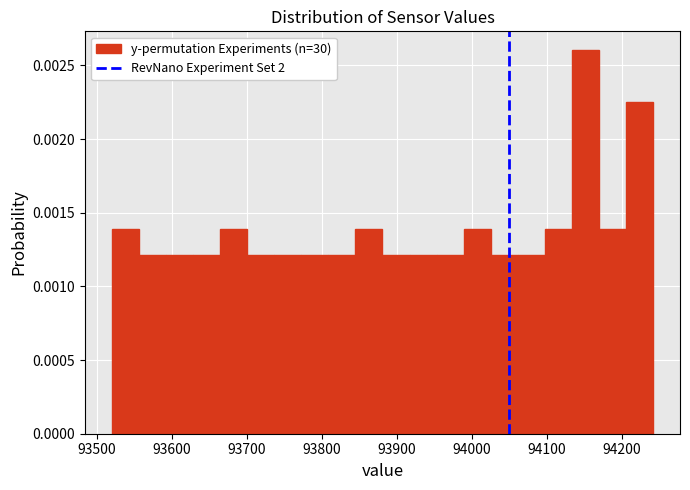

Read against the x-axis, roughly where is the centre of the tallest bar?

94150